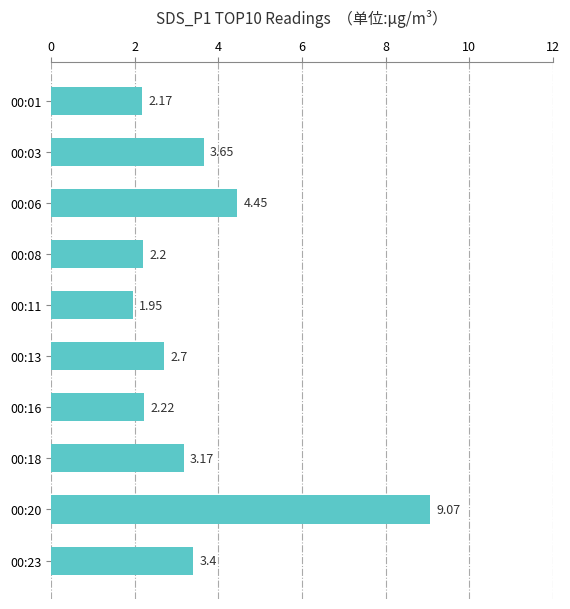

List the labels in order of value, largest first.

00:20, 00:06, 00:03, 00:23, 00:18, 00:13, 00:16, 00:08, 00:01, 00:11